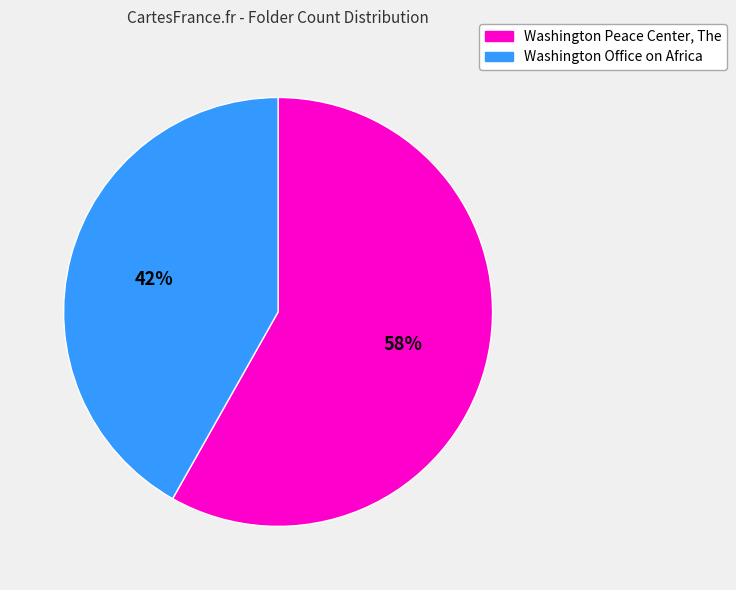

How many segments does this pie chart have?

2